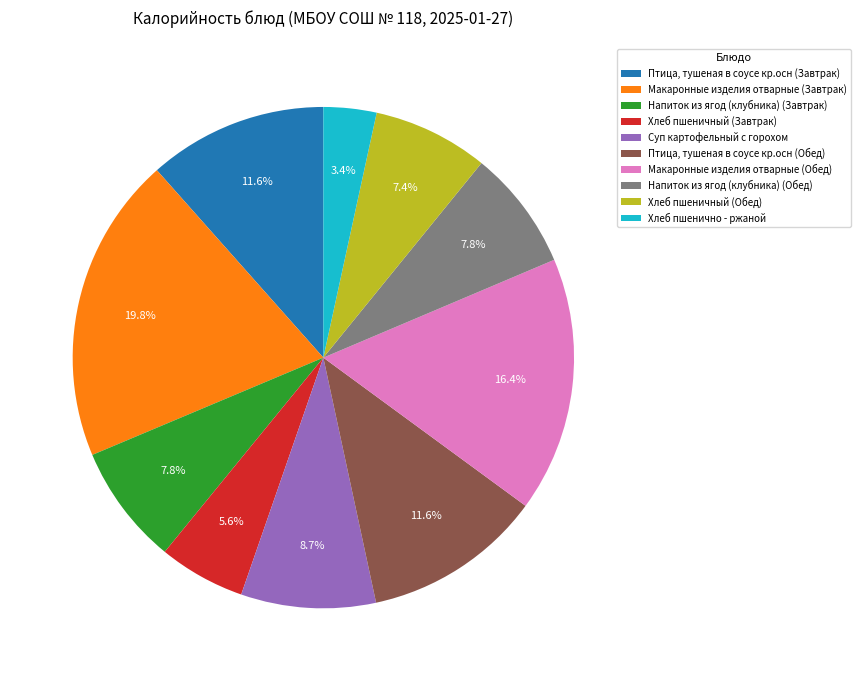

How many segments does this pie chart have?

10